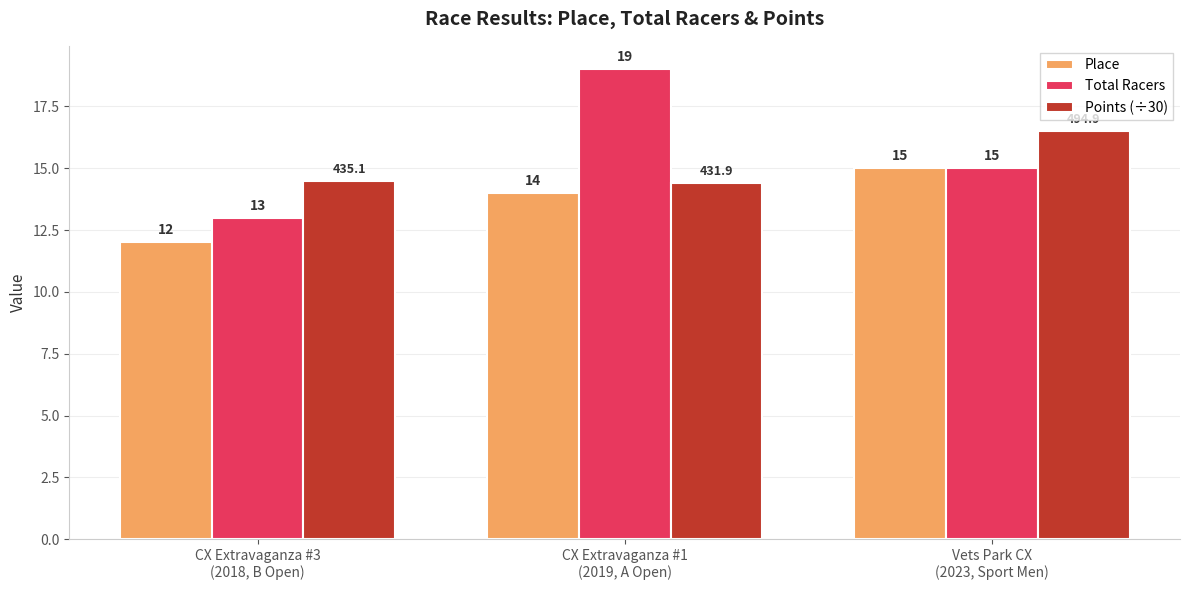

Reading left to right, list all the values displayed in this chart.

Place: 12.0	14.0	15.0
Total Racers: 13.0	19.0	15.0
Points (÷30): 14.5	14.4	16.5